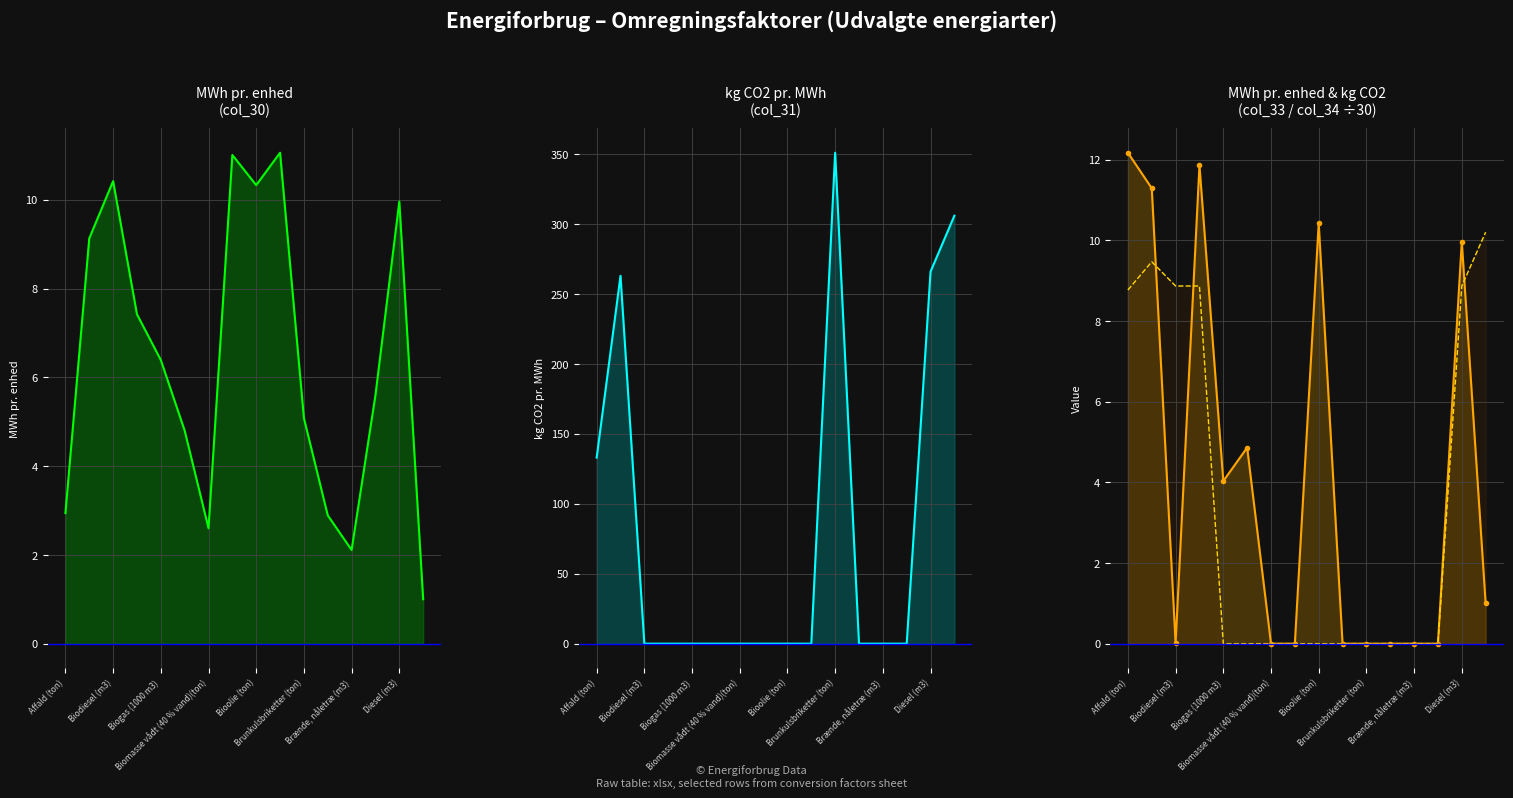

Rank the series at Brænde, nåletræ (m3) from lowest to highest value.

kg CO2 pr. MWh (col_31), MWh pr. enhed (col_33), kg CO2/30 (col_34), MWh pr. enhed (col_30)